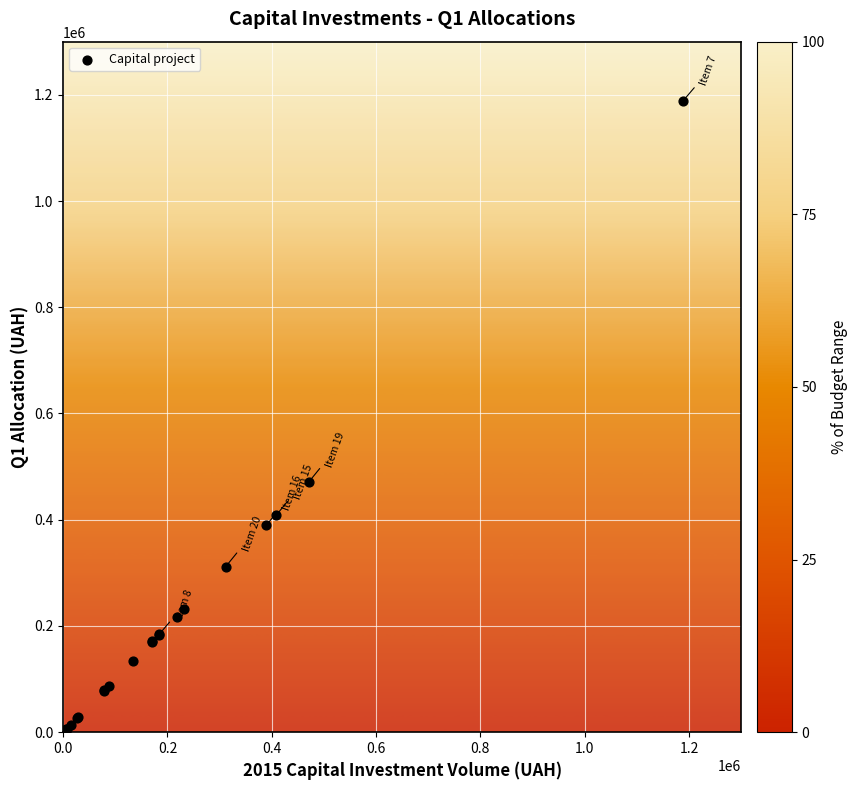

What Y value in the scatter plot is closest to 597206?

470574.4